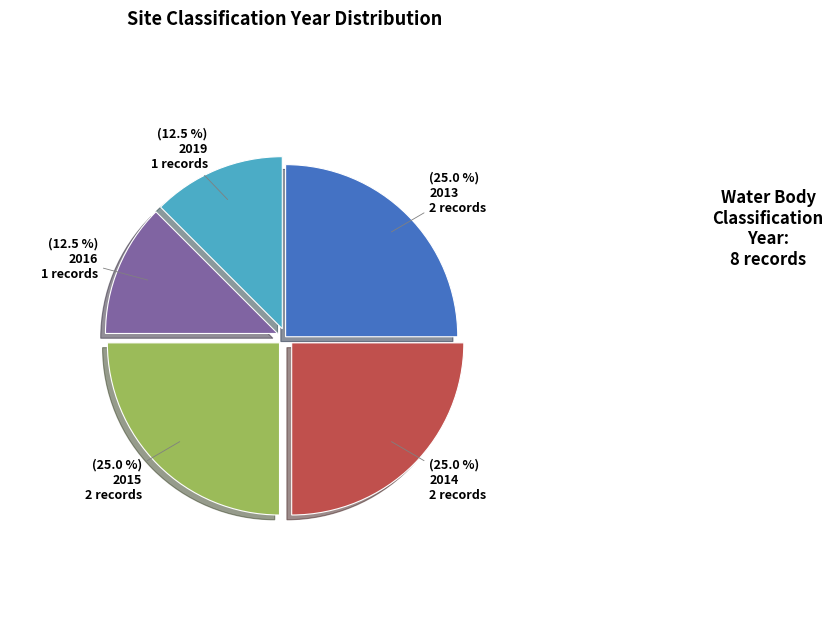

Does any single category account for the majority?

No